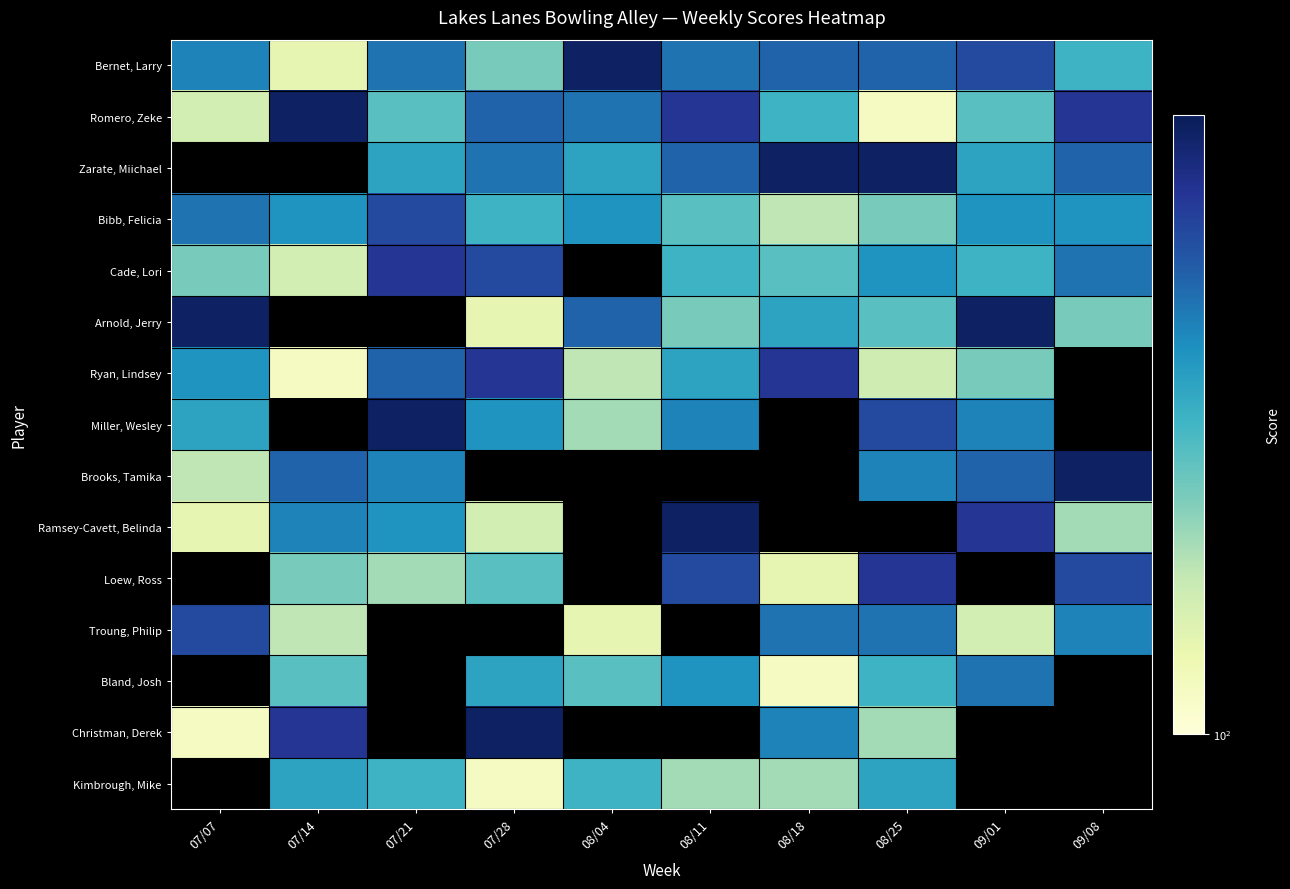

At which category does the chart reach its peak across all series?

08/04